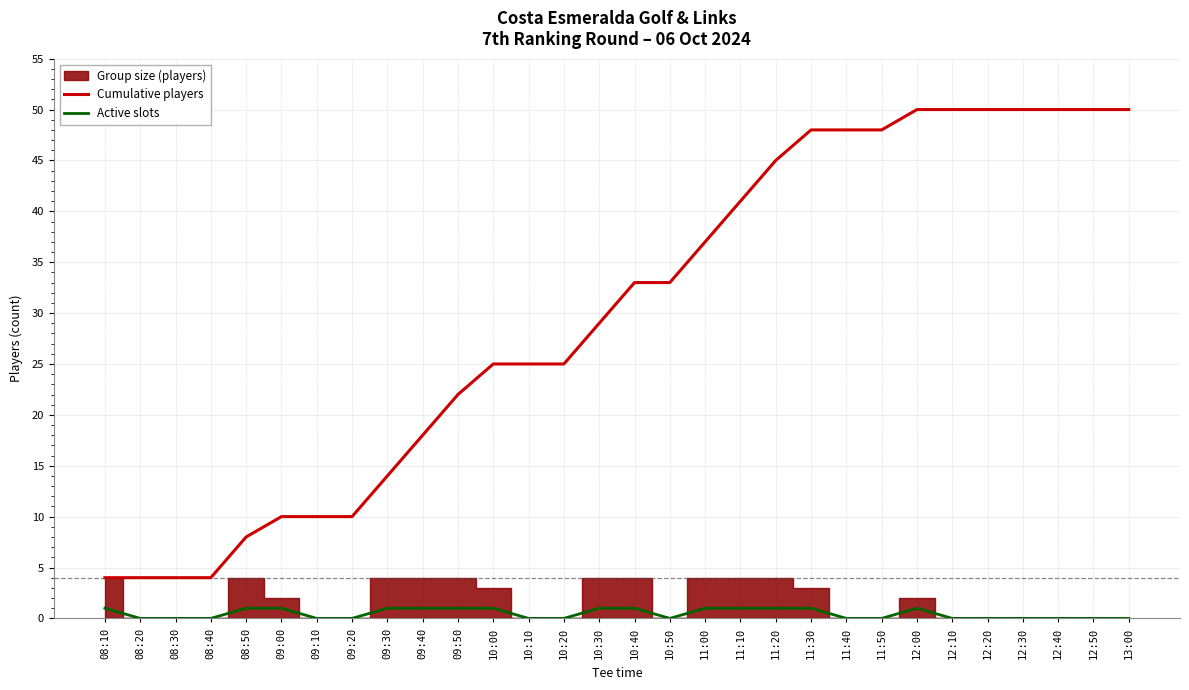

Reading right to left, extract all data points from this chart.

Cumulative players: 13:00=50	12:50=50	12:40=50	12:30=50	12:20=50	12:10=50	12:00=50	11:50=48	11:40=48	11:30=48	11:20=45	11:10=41	11:00=37	10:50=33	10:40=33	10:30=29	10:20=25	10:10=25	10:00=25	09:50=22	09:40=18	09:30=14	09:20=10	09:10=10	09:00=10	08:50=8	08:40=4	08:30=4	08:20=4	08:10=4
Active slots: 13:00=0	12:50=0	12:40=0	12:30=0	12:20=0	12:10=0	12:00=1	11:50=0	11:40=0	11:30=1	11:20=1	11:10=1	11:00=1	10:50=0	10:40=1	10:30=1	10:20=0	10:10=0	10:00=1	09:50=1	09:40=1	09:30=1	09:20=0	09:10=0	09:00=1	08:50=1	08:40=0	08:30=0	08:20=0	08:10=1